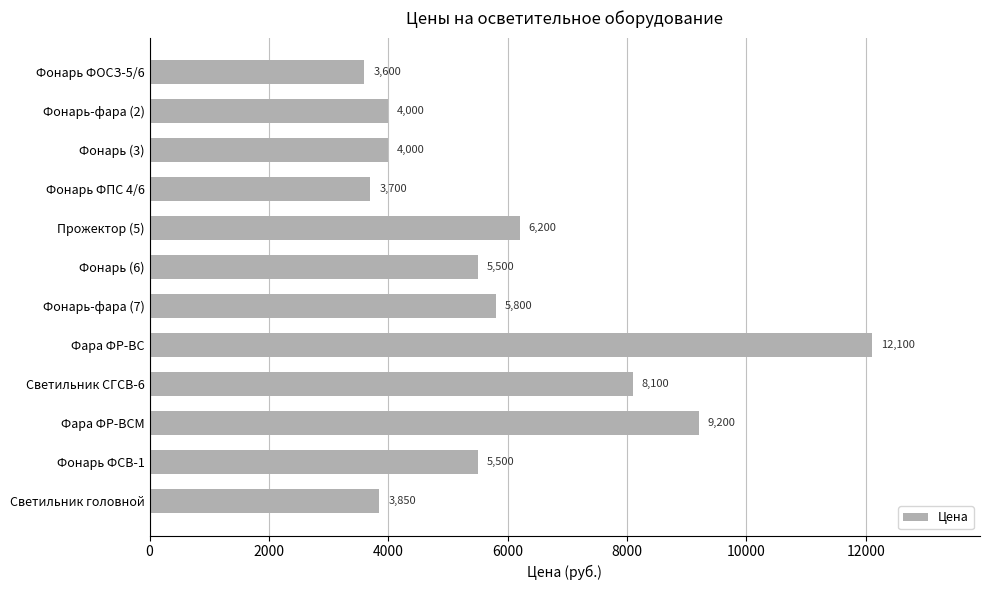

What is the sum of all values?

71550